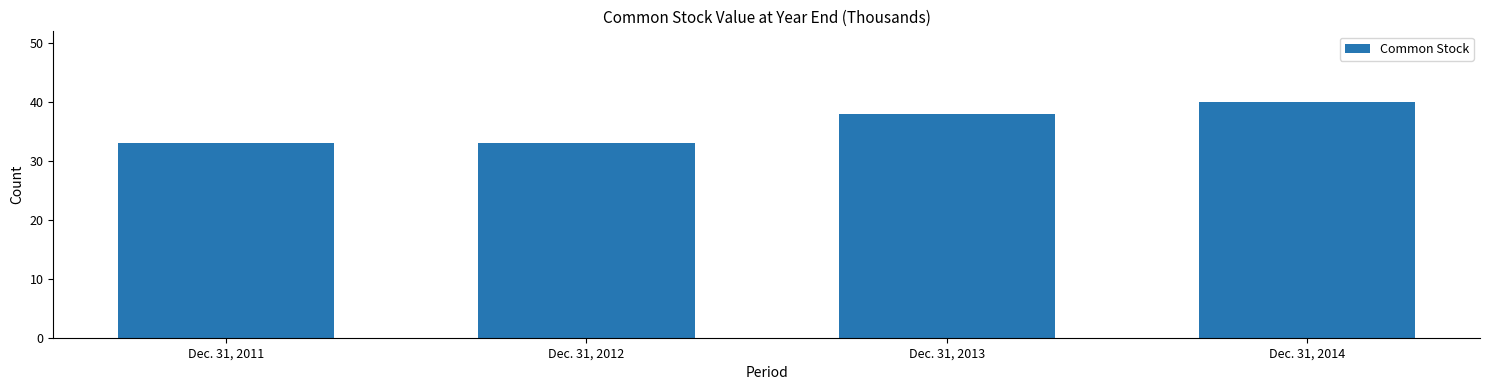

What is the difference between the values at Dec. 31, 2013 and Dec. 31, 2014?

2